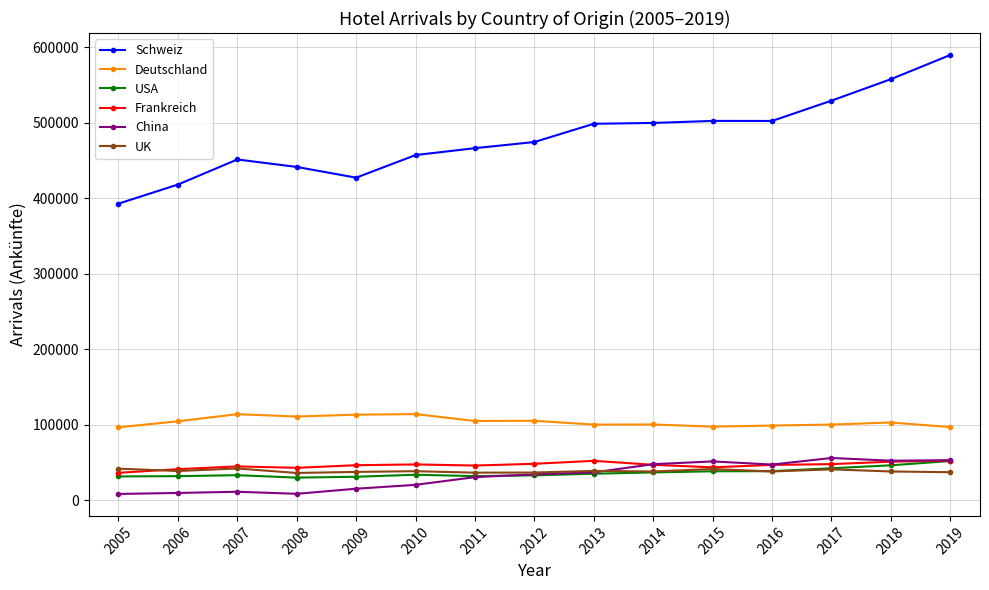

Does the chart display data point markers on the line(s)?

Yes